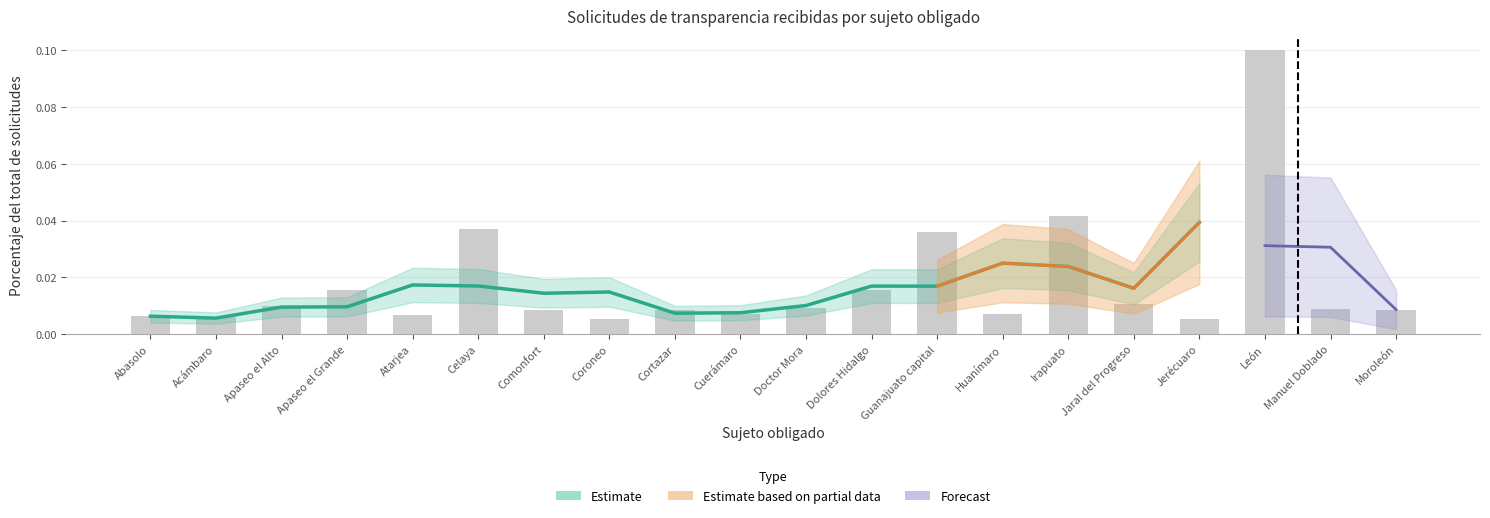

Which has a higher value, Dolores Hidalgo or Manuel Doblado?

Dolores Hidalgo